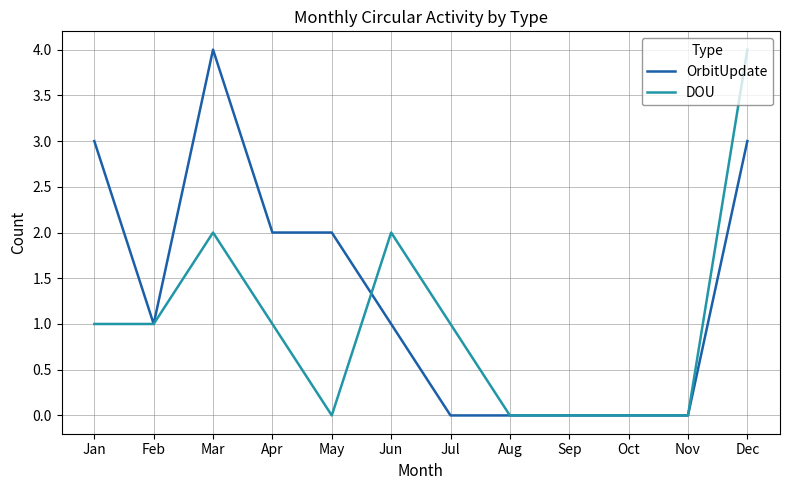

Which category has the highest value in the DOU series?

Dec